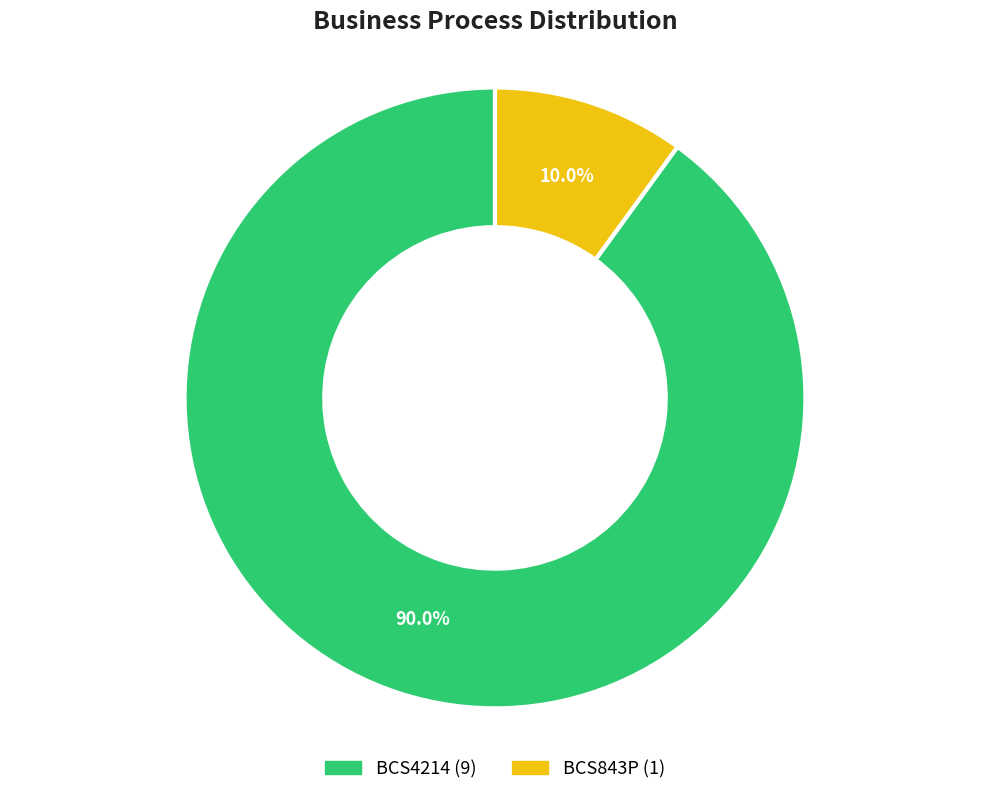

To the nearest percent, what is the difference between the BCS4214 and BCS843P slice percentages?

80%